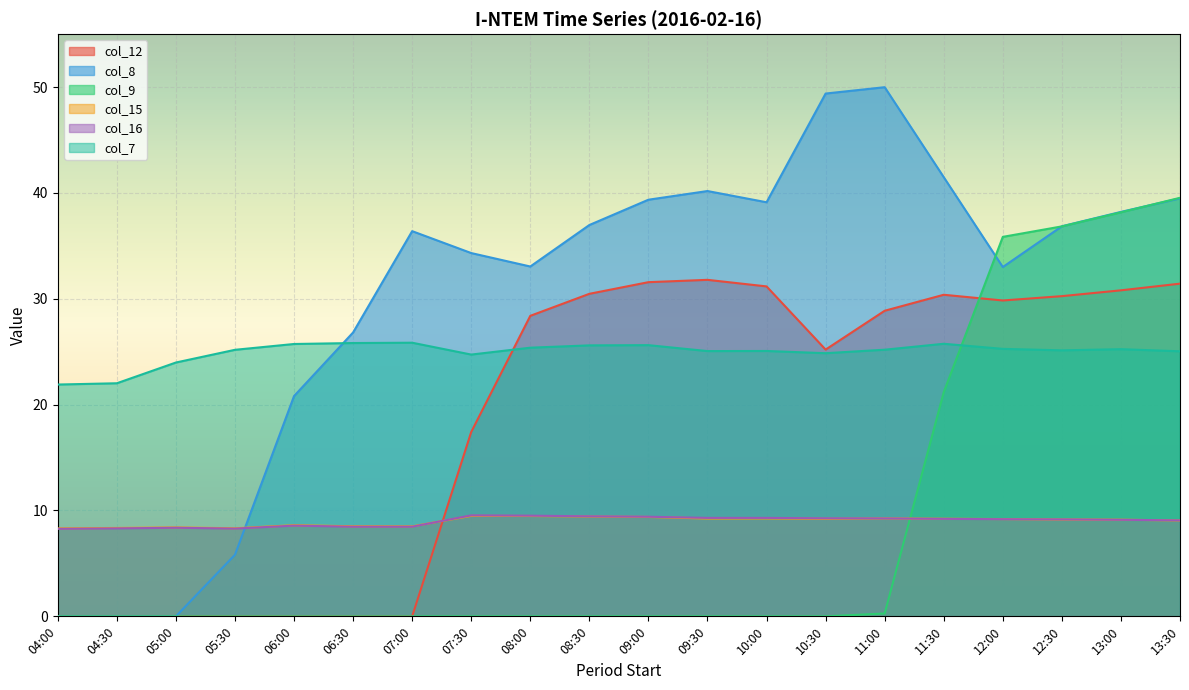

At which category is the sum across all series the highest?

13:30